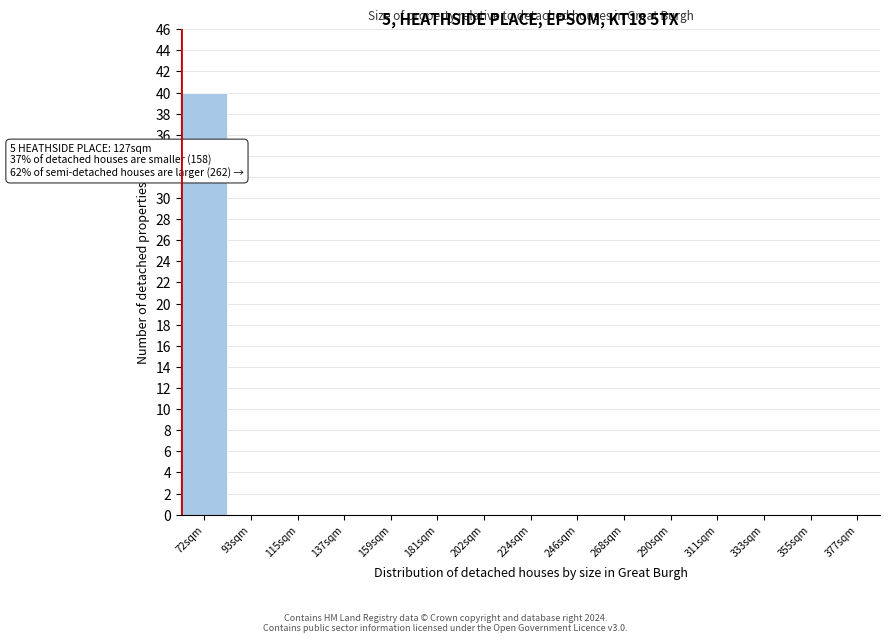

Reading left to right, extract all data points from this chart.

72sqm=40	93sqm=0	115sqm=0	137sqm=0	159sqm=0	181sqm=0	202sqm=0	224sqm=0	246sqm=0	268sqm=0	290sqm=0	311sqm=0	333sqm=0	355sqm=0	377sqm=0